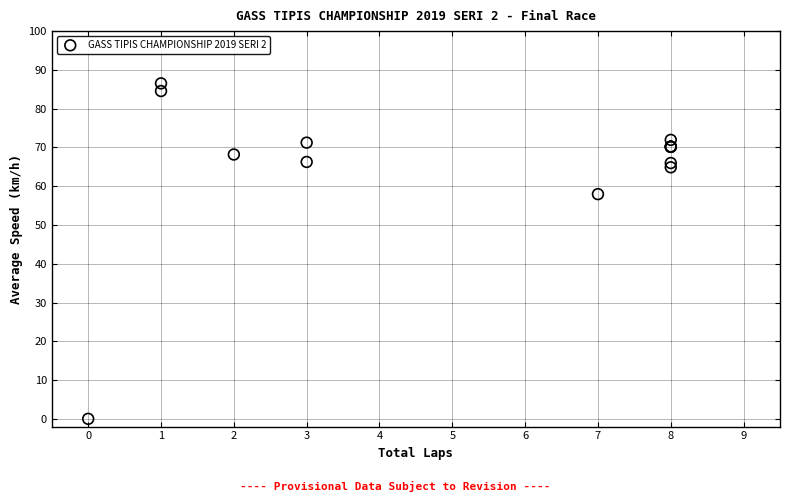

What Y value in the scatter plot is closest to 43?

58.0